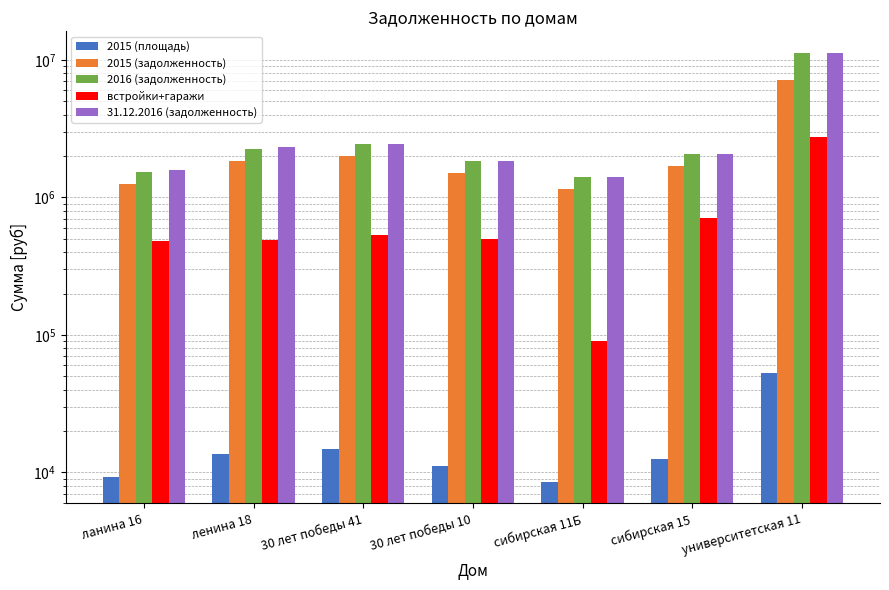

Which series has the widest spread of values?

2016 (задолженность)